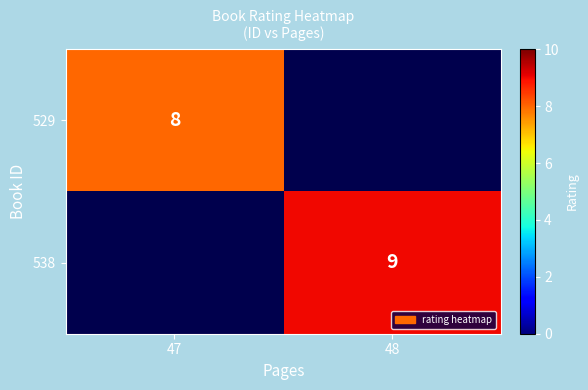

The 538 series shows 9 at 48. True or false?

True